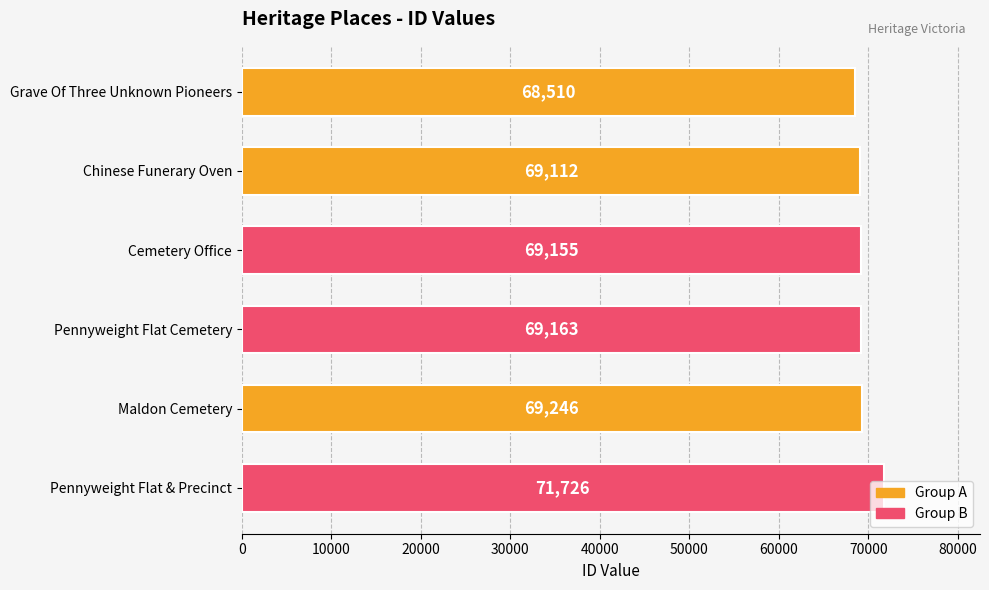

The value at Maldon Cemetery is 69246. True or false?

True